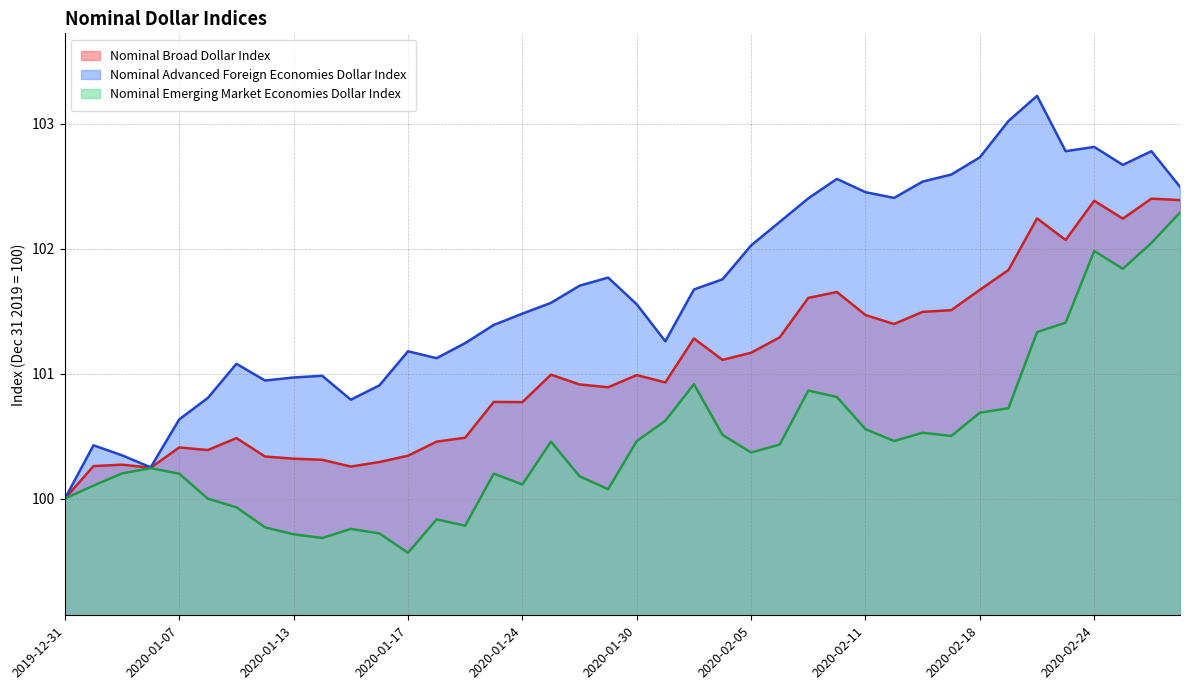

Which label corresponds to the largest value in the chart?

2020-02-20